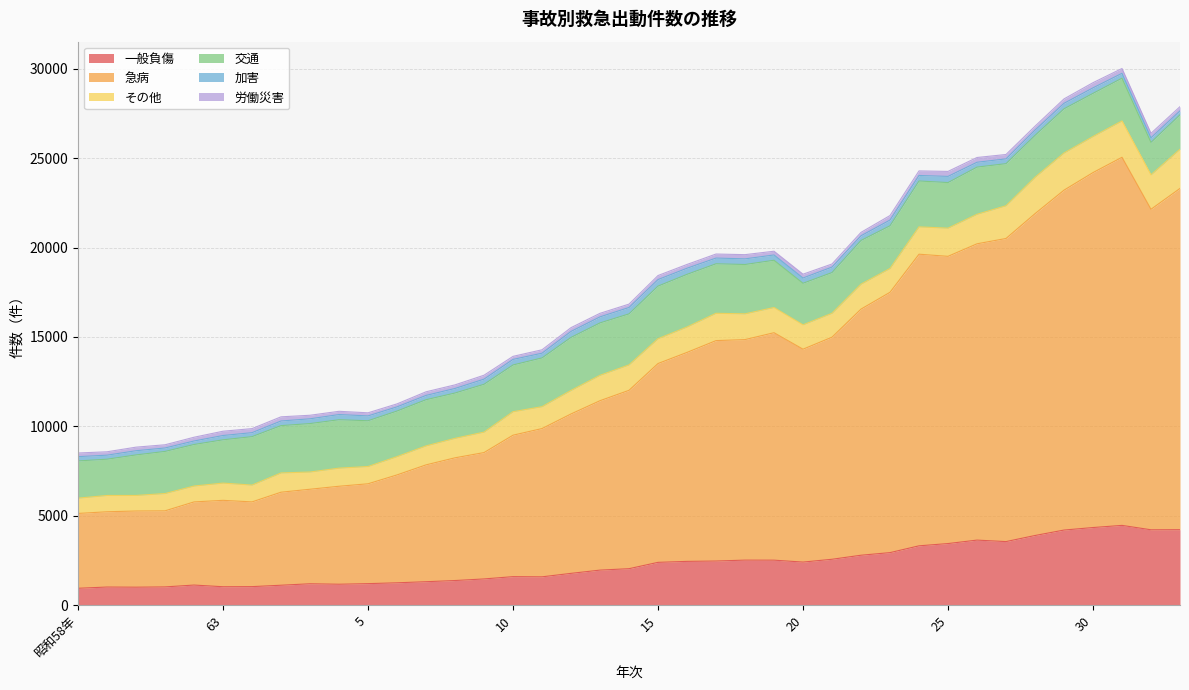

What is the difference between the maximum and minimum values in the 加害 series?

173